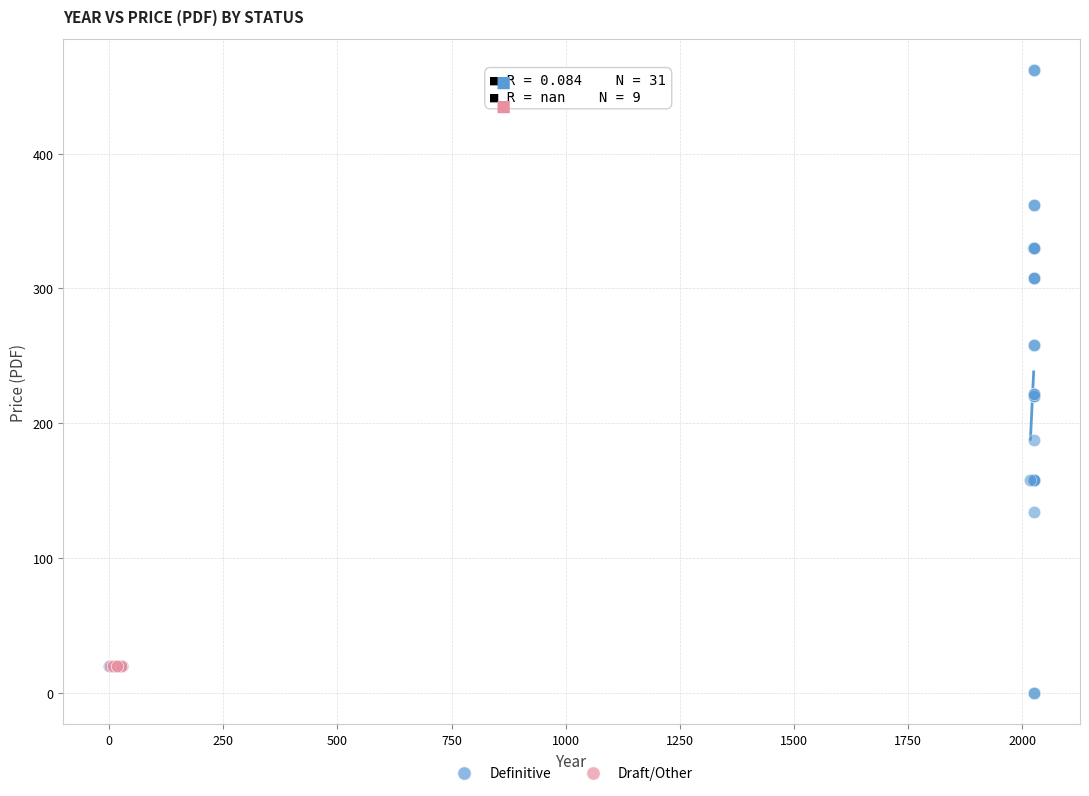

Which series reaches the maximum Y coordinate?

Definitive